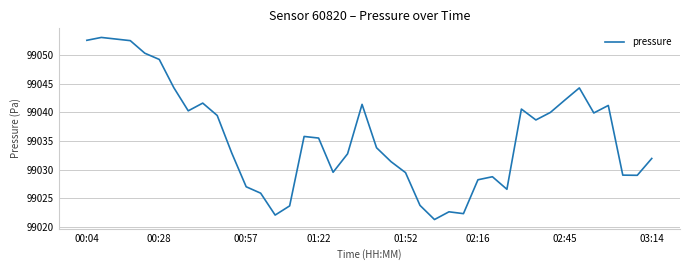

What is the greatest value displayed?

99053.1